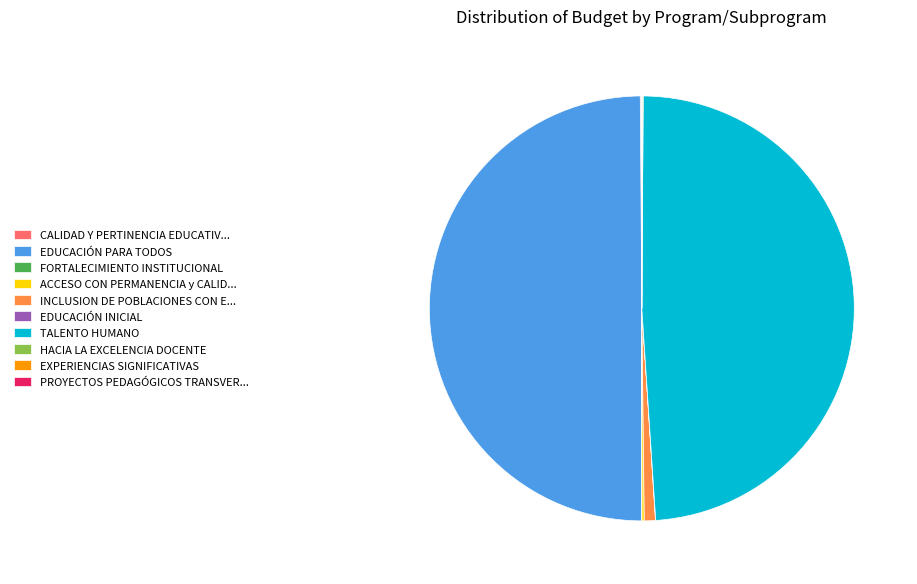

Is it true that INCLUSION DE POBLACIONES CON E... is 1% of the pie?

True